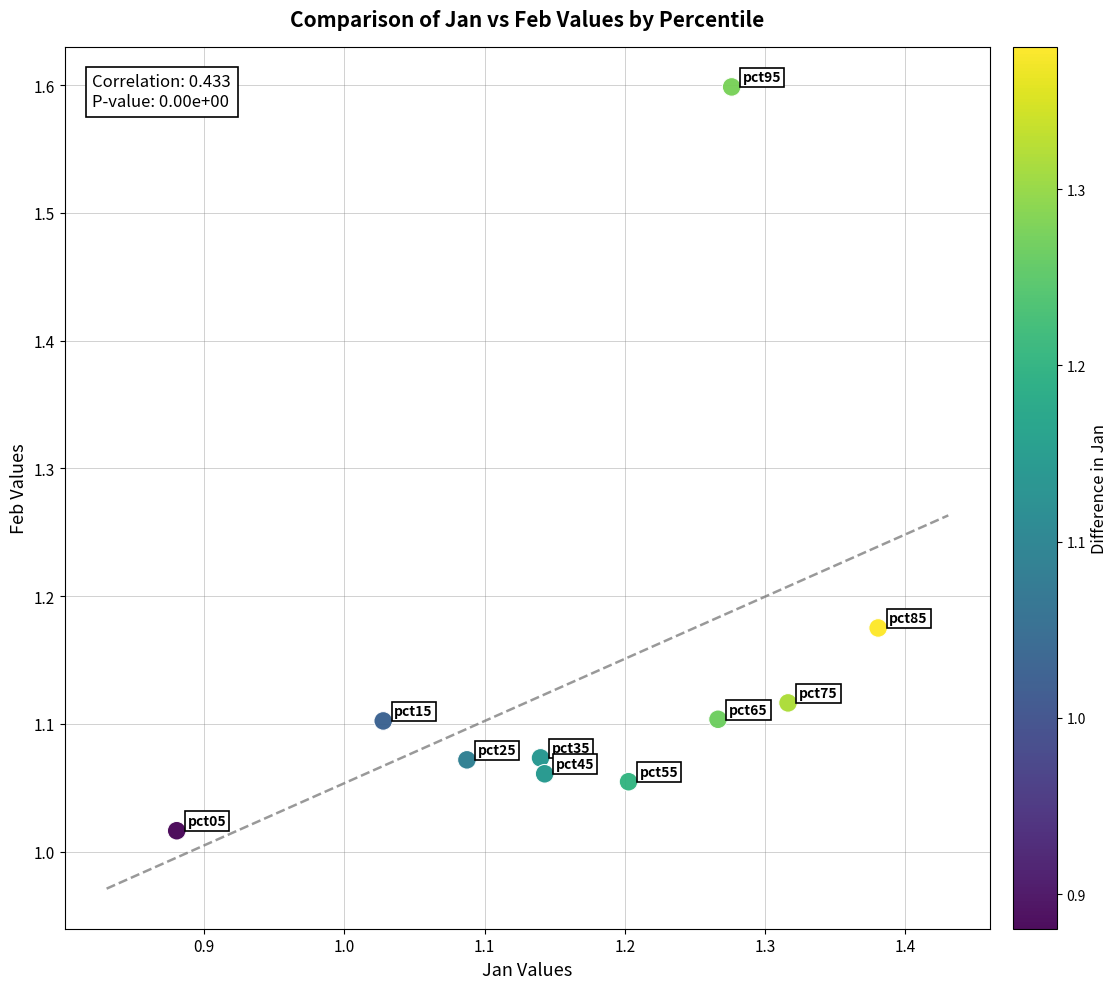

What is the range of Y values (max minus min)?

0.6